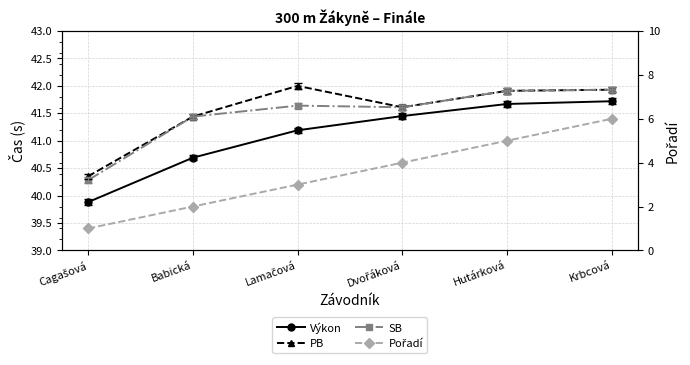

True or false: SB has more than 2 points higher than both neighbors.

False